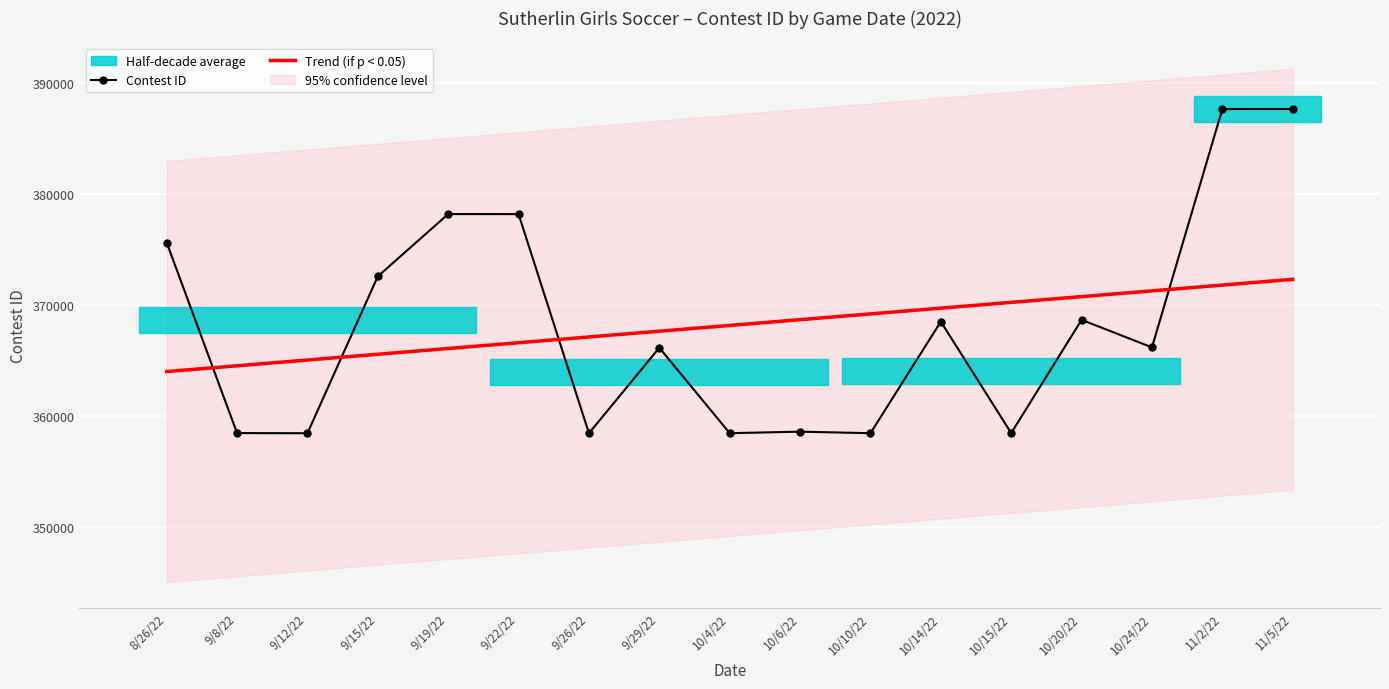

At how many categories does at least one series exceed 359047?

17